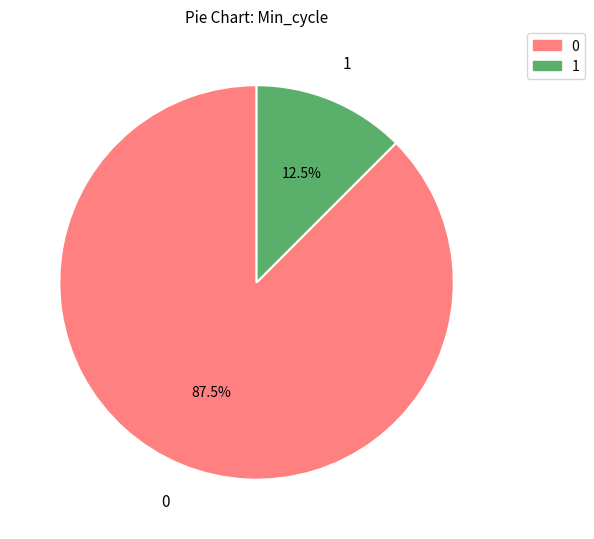

What is the total percentage of 1 and 0?

100.0%